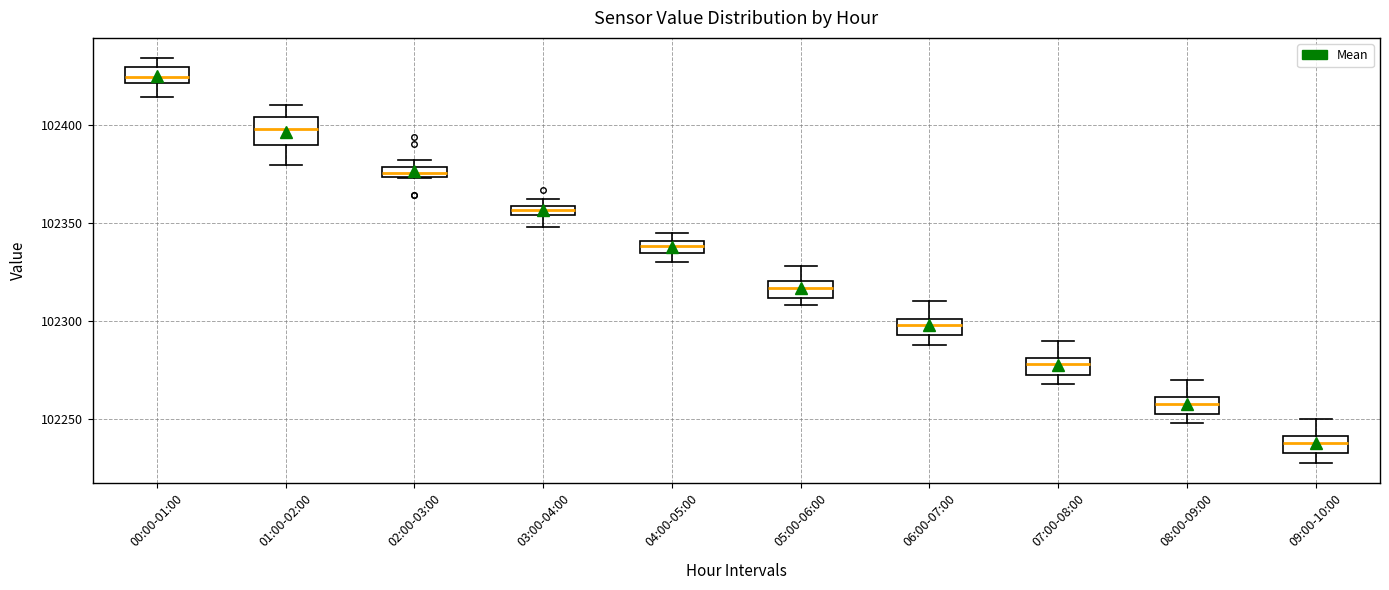

Which box is the tallest, from its lower edge to its upper edge?

01:00-02:00